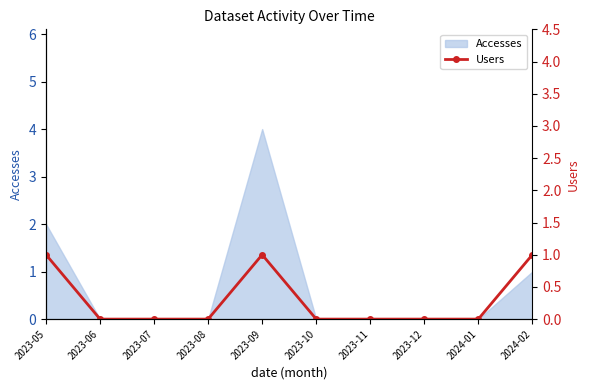

At which category does the data reach its first local peak?

2023-09